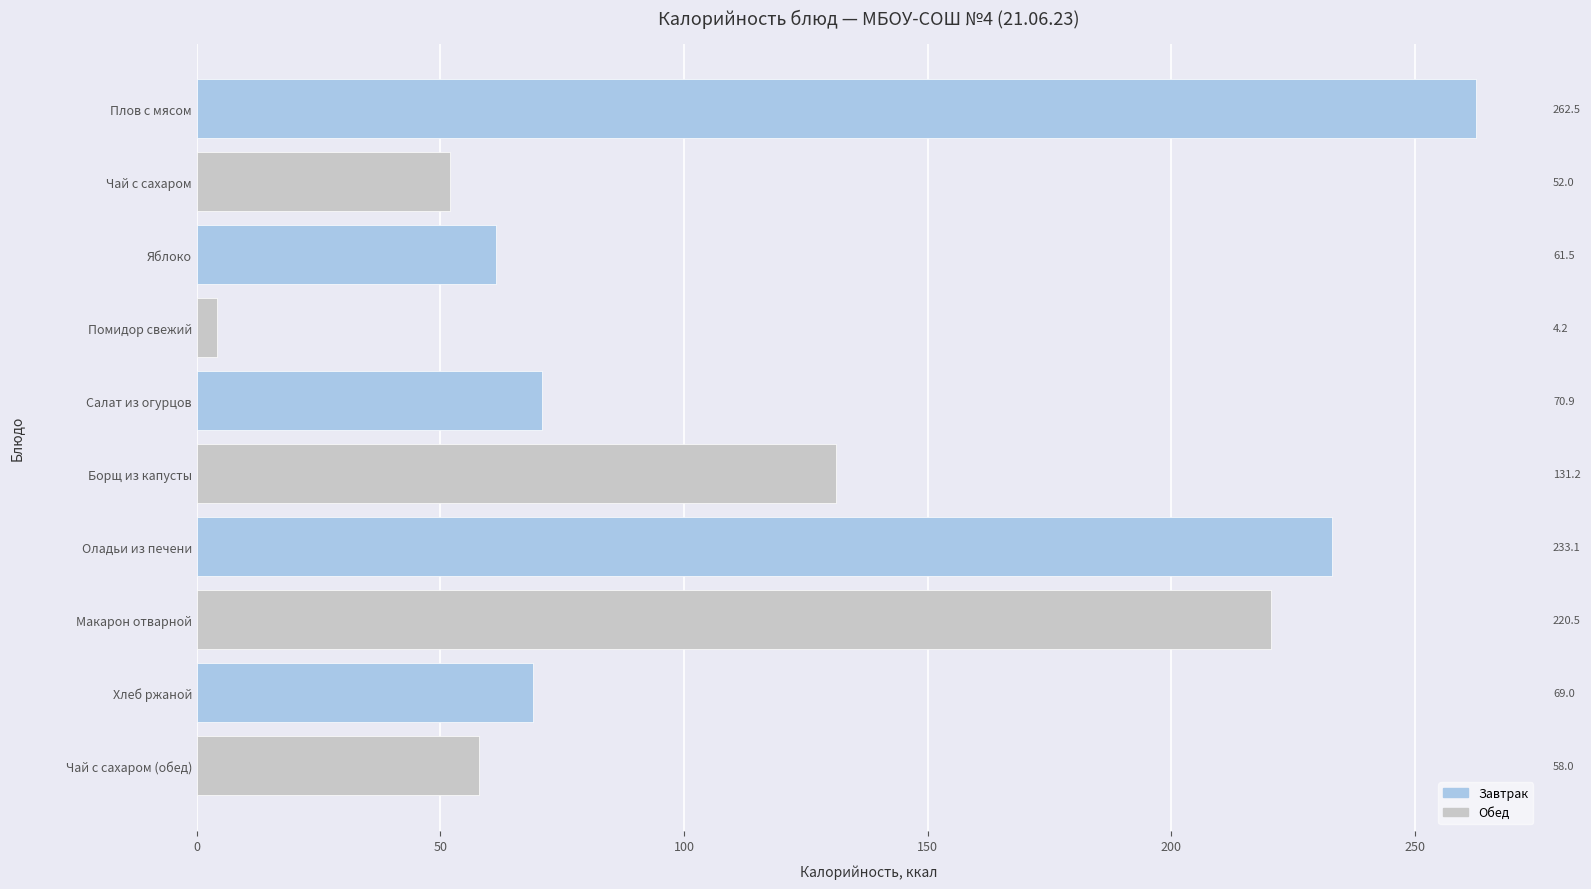

Is it true that the value at Яблоко is 61.5?

True